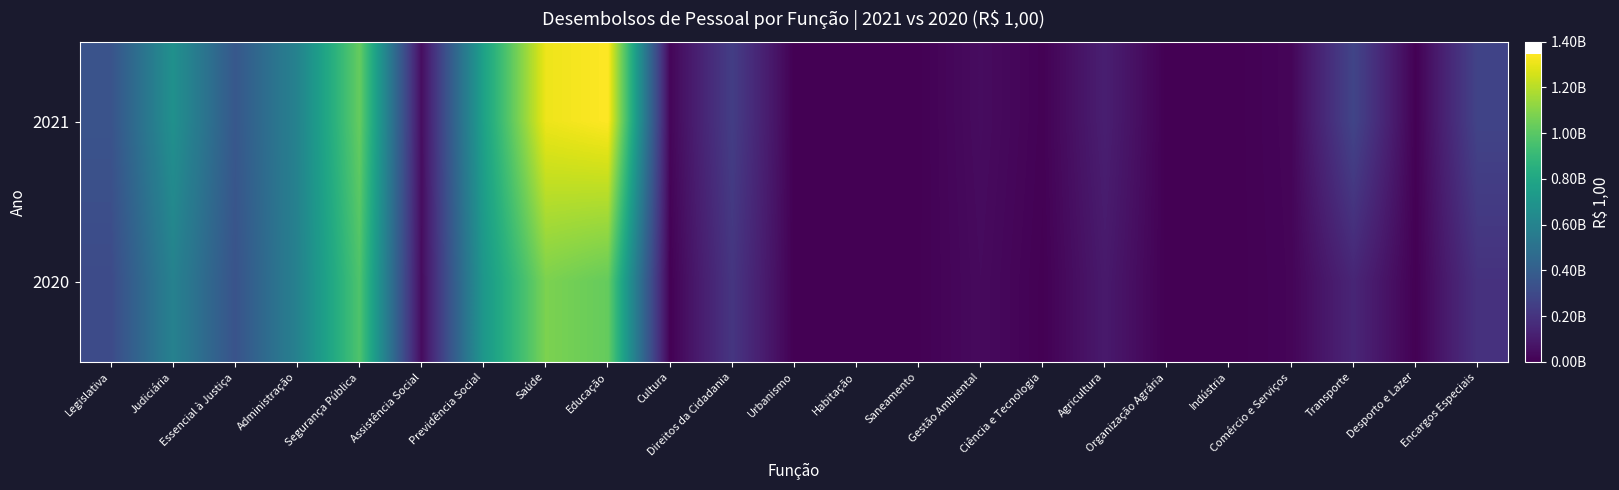

Which series changed the most between Previdência Social and Encargos Especiais?

2020